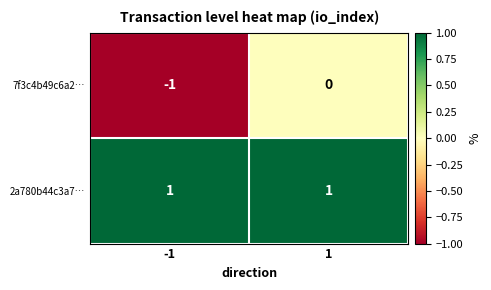

What is the minimum value shown in the chart?

-1